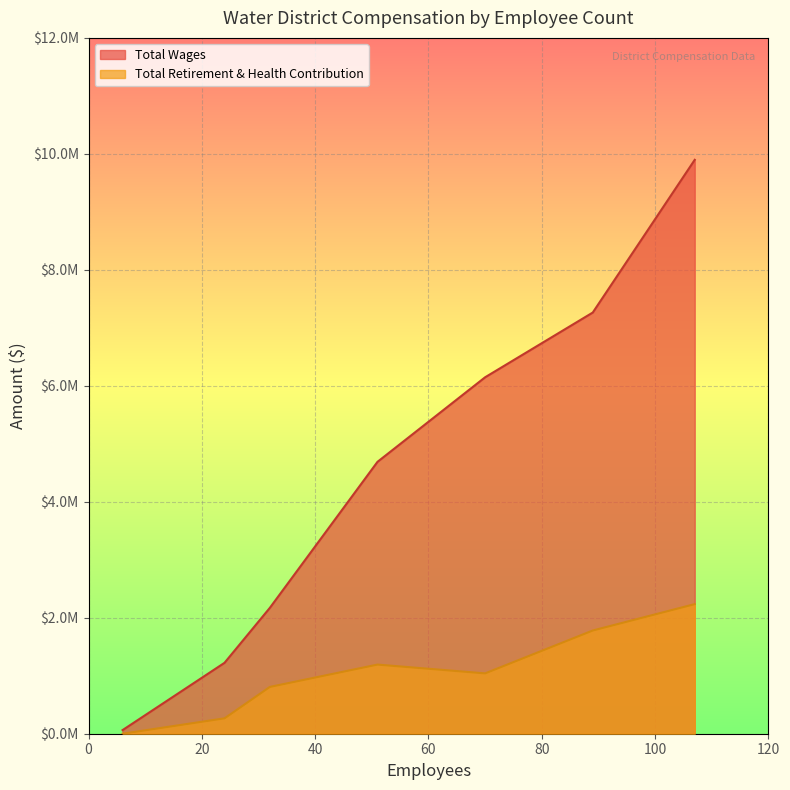

True or false: Total Retirement & Health Contribution and Total Wages cross at least once.

False